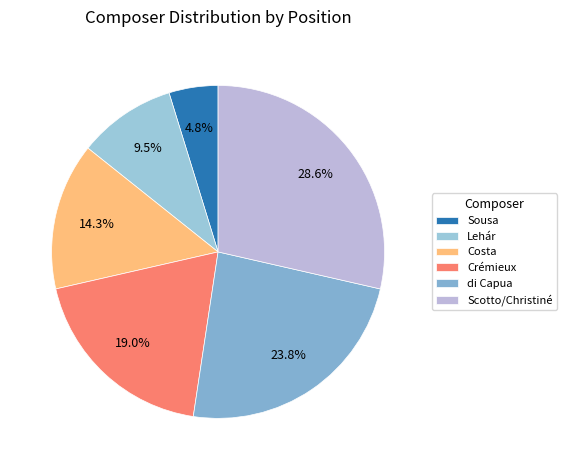

Count the number of slices in the pie.

6